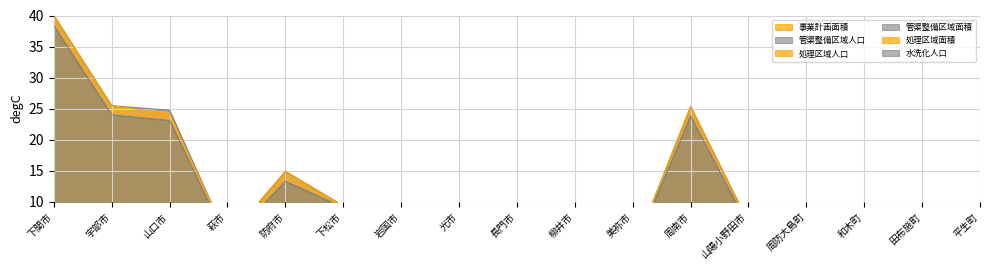

What is the label of the 16th point from the left?

田布施町